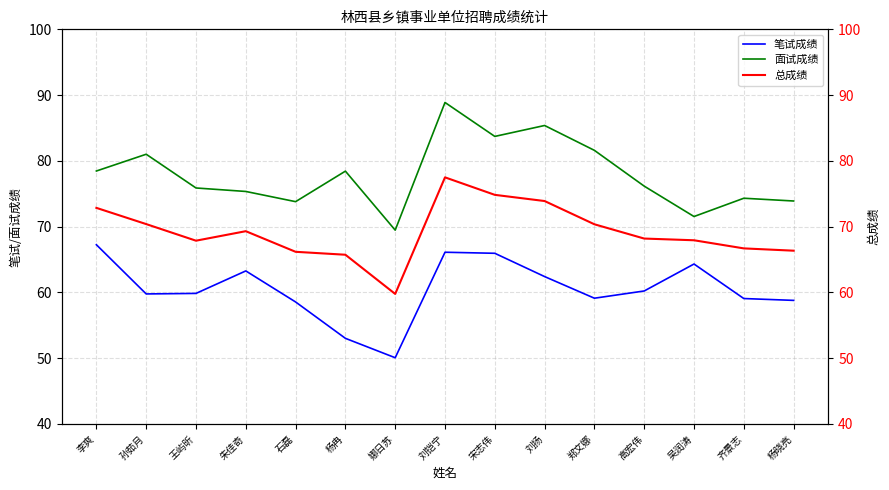

Which series has the largest range (max minus min)?

面试成绩